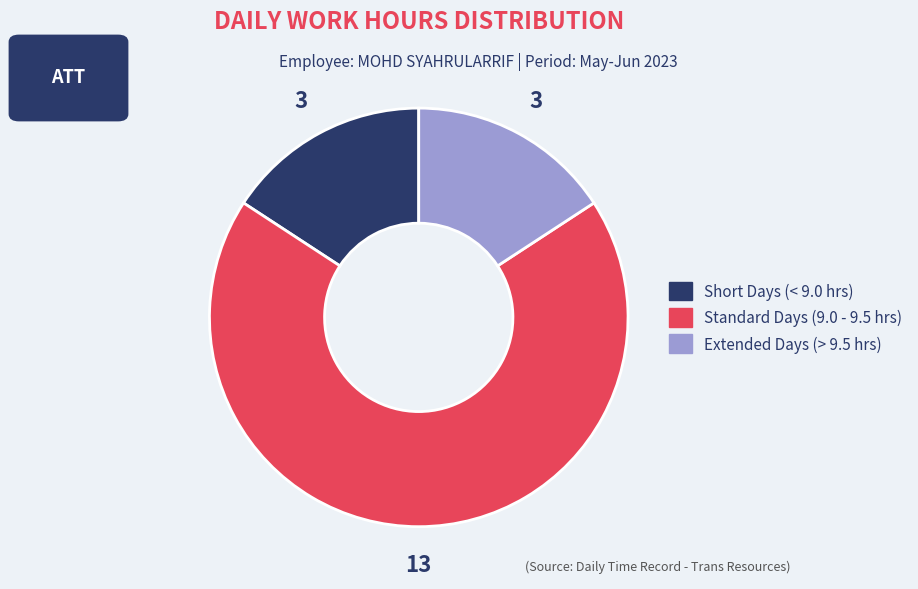

Is there a majority slice in this chart?

Yes